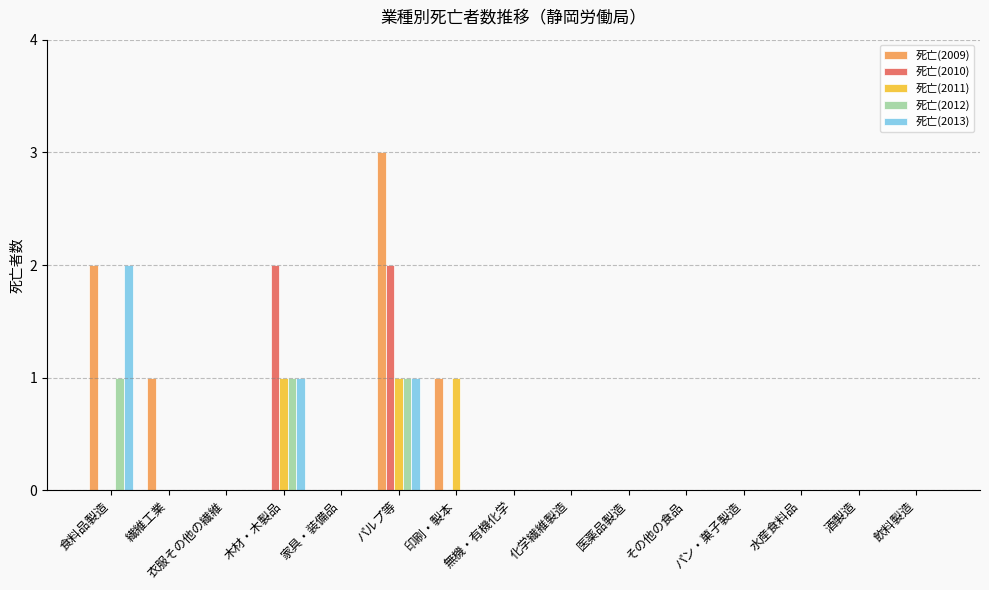

Which series has the largest range (max minus min)?

死亡(2009)